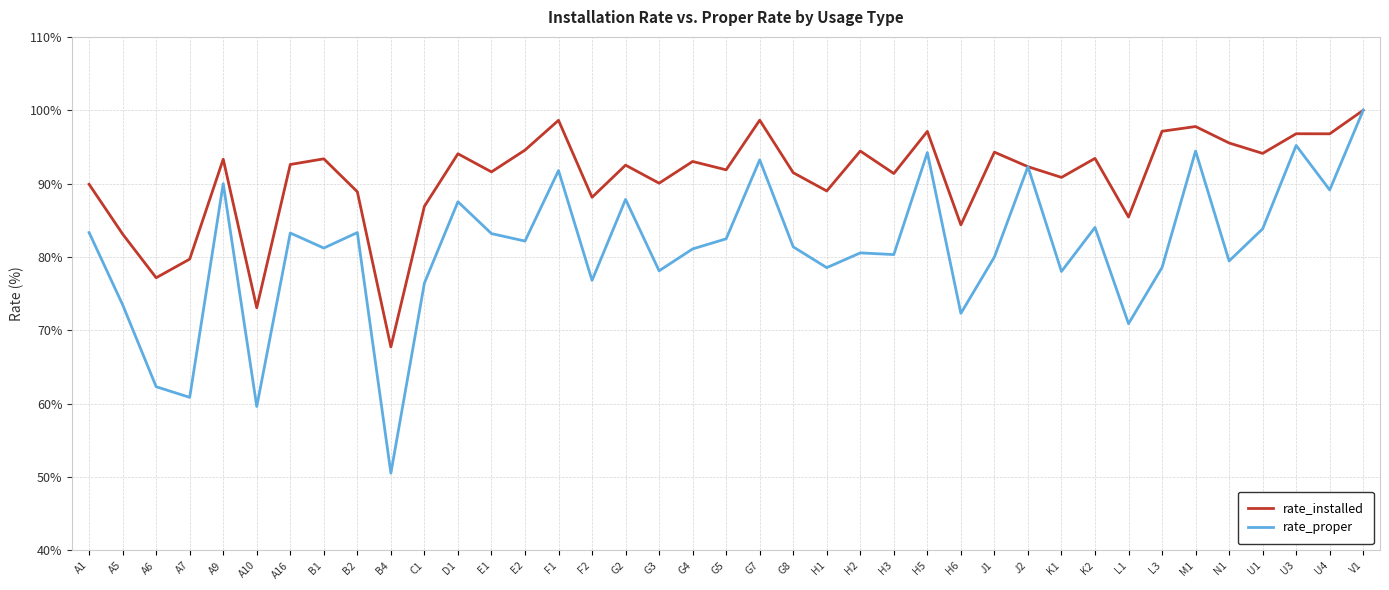

What are all the series names shown in the legend?

rate_installed, rate_proper